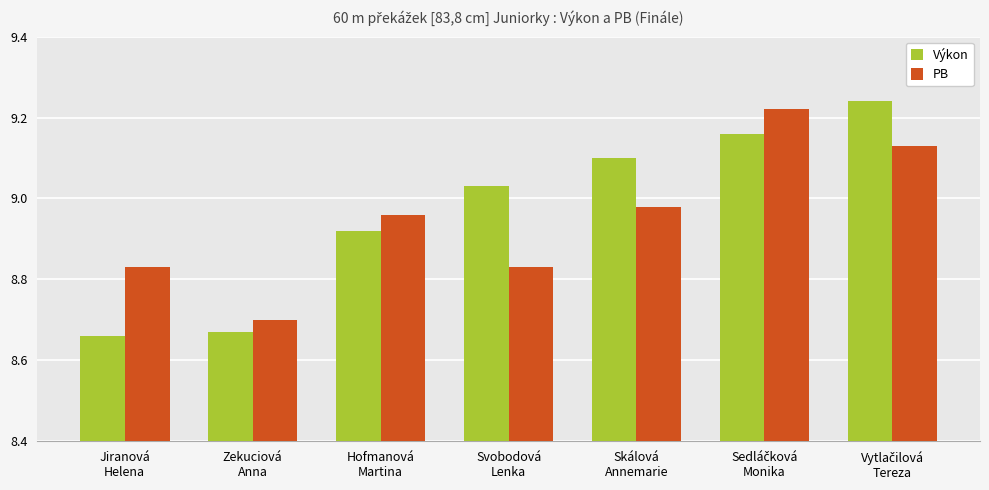

What is the difference between the second highest and second lowest values in the PB series?

0.3